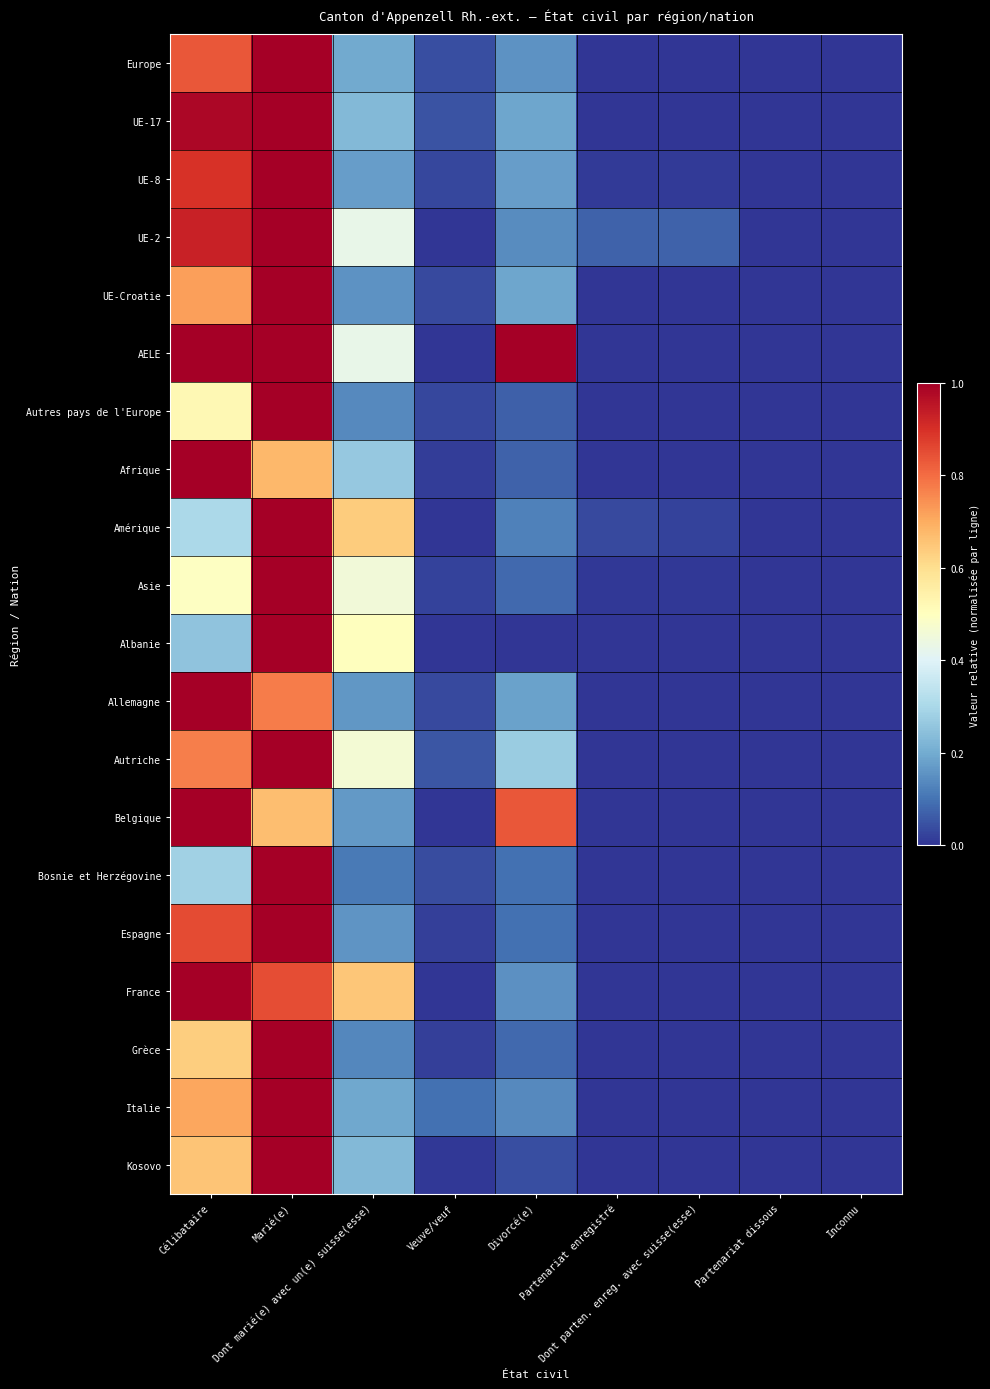

Reading left to right, list all the values displayed in this chart.

Europe: Célibataire=0.8	Marié(e)=1.0	Dont marié(e) avec un(e) suisse(esse)=0.2	Veuve/veuf=0.0	Divorcé(e)=0.2	Partenariat enregistré=0.0	Dont parten. enreg. avec suisse(esse)=0.0	Partenariat dissous=0.0	Inconnu=0.0
UE-17: Célibataire=1.0	Marié(e)=1.0	Dont marié(e) avec un(e) suisse(esse)=0.2	Veuve/veuf=0.0	Divorcé(e)=0.2	Partenariat enregistré=0.0	Dont parten. enreg. avec suisse(esse)=0.0	Partenariat dissous=0.0	Inconnu=0.0
UE-8: Célibataire=0.9	Marié(e)=1.0	Dont marié(e) avec un(e) suisse(esse)=0.2	Veuve/veuf=0.0	Divorcé(e)=0.2	Partenariat enregistré=0.0	Dont parten. enreg. avec suisse(esse)=0.0	Partenariat dissous=0.0	Inconnu=0.0
UE-2: Célibataire=0.9	Marié(e)=1.0	Dont marié(e) avec un(e) suisse(esse)=0.4	Veuve/veuf=0.0	Divorcé(e)=0.1	Partenariat enregistré=0.1	Dont parten. enreg. avec suisse(esse)=0.1	Partenariat dissous=0.0	Inconnu=0.0
UE-Croatie: Célibataire=0.7	Marié(e)=1.0	Dont marié(e) avec un(e) suisse(esse)=0.2	Veuve/veuf=0.0	Divorcé(e)=0.2	Partenariat enregistré=0.0	Dont parten. enreg. avec suisse(esse)=0.0	Partenariat dissous=0.0	Inconnu=0.0
AELE: Célibataire=1.0	Marié(e)=1.0	Dont marié(e) avec un(e) suisse(esse)=0.4	Veuve/veuf=0.0	Divorcé(e)=1.0	Partenariat enregistré=0.0	Dont parten. enreg. avec suisse(esse)=0.0	Partenariat dissous=0.0	Inconnu=0.0
Autres pays de l'Europe: Célibataire=0.5	Marié(e)=1.0	Dont marié(e) avec un(e) suisse(esse)=0.1	Veuve/veuf=0.0	Divorcé(e)=0.1	Partenariat enregistré=0.0	Dont parten. enreg. avec suisse(esse)=0.0	Partenariat dissous=0.0	Inconnu=0.0
Afrique: Célibataire=1.0	Marié(e)=0.7	Dont marié(e) avec un(e) suisse(esse)=0.3	Veuve/veuf=0.0	Divorcé(e)=0.1	Partenariat enregistré=0.0	Dont parten. enreg. avec suisse(esse)=0.0	Partenariat dissous=0.0	Inconnu=0.0
Amérique: Célibataire=0.3	Marié(e)=1.0	Dont marié(e) avec un(e) suisse(esse)=0.6	Veuve/veuf=0.0	Divorcé(e)=0.1	Partenariat enregistré=0.0	Dont parten. enreg. avec suisse(esse)=0.0	Partenariat dissous=0.0	Inconnu=0.0
Asie: Célibataire=0.5	Marié(e)=1.0	Dont marié(e) avec un(e) suisse(esse)=0.5	Veuve/veuf=0.0	Divorcé(e)=0.1	Partenariat enregistré=0.0	Dont parten. enreg. avec suisse(esse)=0.0	Partenariat dissous=0.0	Inconnu=0.0
Albanie: Célibataire=0.2	Marié(e)=1.0	Dont marié(e) avec un(e) suisse(esse)=0.5	Veuve/veuf=0.0	Divorcé(e)=0.0	Partenariat enregistré=0.0	Dont parten. enreg. avec suisse(esse)=0.0	Partenariat dissous=0.0	Inconnu=0.0
Allemagne: Célibataire=1.0	Marié(e)=0.8	Dont marié(e) avec un(e) suisse(esse)=0.2	Veuve/veuf=0.0	Divorcé(e)=0.2	Partenariat enregistré=0.0	Dont parten. enreg. avec suisse(esse)=0.0	Partenariat dissous=0.0	Inconnu=0.0
Autriche: Célibataire=0.8	Marié(e)=1.0	Dont marié(e) avec un(e) suisse(esse)=0.5	Veuve/veuf=0.1	Divorcé(e)=0.3	Partenariat enregistré=0.0	Dont parten. enreg. avec suisse(esse)=0.0	Partenariat dissous=0.0	Inconnu=0.0
Belgique: Célibataire=1.0	Marié(e)=0.7	Dont marié(e) avec un(e) suisse(esse)=0.2	Veuve/veuf=0.0	Divorcé(e)=0.8	Partenariat enregistré=0.0	Dont parten. enreg. avec suisse(esse)=0.0	Partenariat dissous=0.0	Inconnu=0.0
Bosnie et Herzégovine: Célibataire=0.3	Marié(e)=1.0	Dont marié(e) avec un(e) suisse(esse)=0.1	Veuve/veuf=0.0	Divorcé(e)=0.1	Partenariat enregistré=0.0	Dont parten. enreg. avec suisse(esse)=0.0	Partenariat dissous=0.0	Inconnu=0.0
Espagne: Célibataire=0.9	Marié(e)=1.0	Dont marié(e) avec un(e) suisse(esse)=0.2	Veuve/veuf=0.0	Divorcé(e)=0.1	Partenariat enregistré=0.0	Dont parten. enreg. avec suisse(esse)=0.0	Partenariat dissous=0.0	Inconnu=0.0
France: Célibataire=1.0	Marié(e)=0.8	Dont marié(e) avec un(e) suisse(esse)=0.7	Veuve/veuf=0.0	Divorcé(e)=0.1	Partenariat enregistré=0.0	Dont parten. enreg. avec suisse(esse)=0.0	Partenariat dissous=0.0	Inconnu=0.0
Grèce: Célibataire=0.6	Marié(e)=1.0	Dont marié(e) avec un(e) suisse(esse)=0.1	Veuve/veuf=0.0	Divorcé(e)=0.1	Partenariat enregistré=0.0	Dont parten. enreg. avec suisse(esse)=0.0	Partenariat dissous=0.0	Inconnu=0.0
Italie: Célibataire=0.7	Marié(e)=1.0	Dont marié(e) avec un(e) suisse(esse)=0.2	Veuve/veuf=0.1	Divorcé(e)=0.1	Partenariat enregistré=0.0	Dont parten. enreg. avec suisse(esse)=0.0	Partenariat dissous=0.0	Inconnu=0.0
Kosovo: Célibataire=0.7	Marié(e)=1.0	Dont marié(e) avec un(e) suisse(esse)=0.2	Veuve/veuf=0.0	Divorcé(e)=0.0	Partenariat enregistré=0.0	Dont parten. enreg. avec suisse(esse)=0.0	Partenariat dissous=0.0	Inconnu=0.0